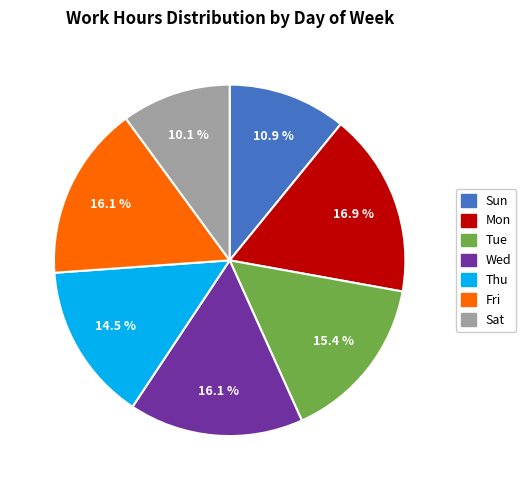

What is the total percentage of Sun and Fri?

27.0%